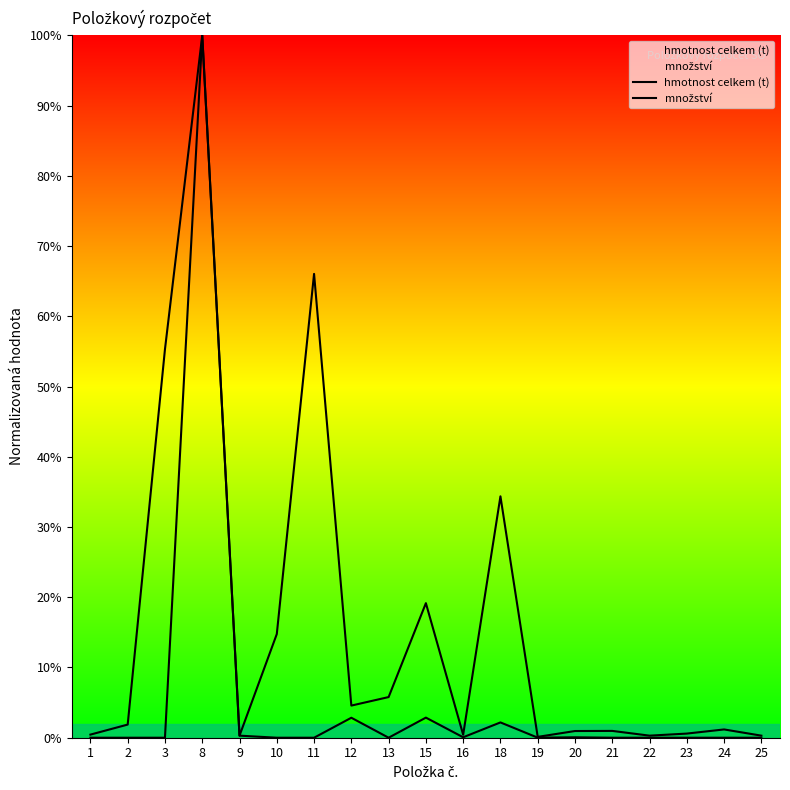

How many data points does each series have?

19